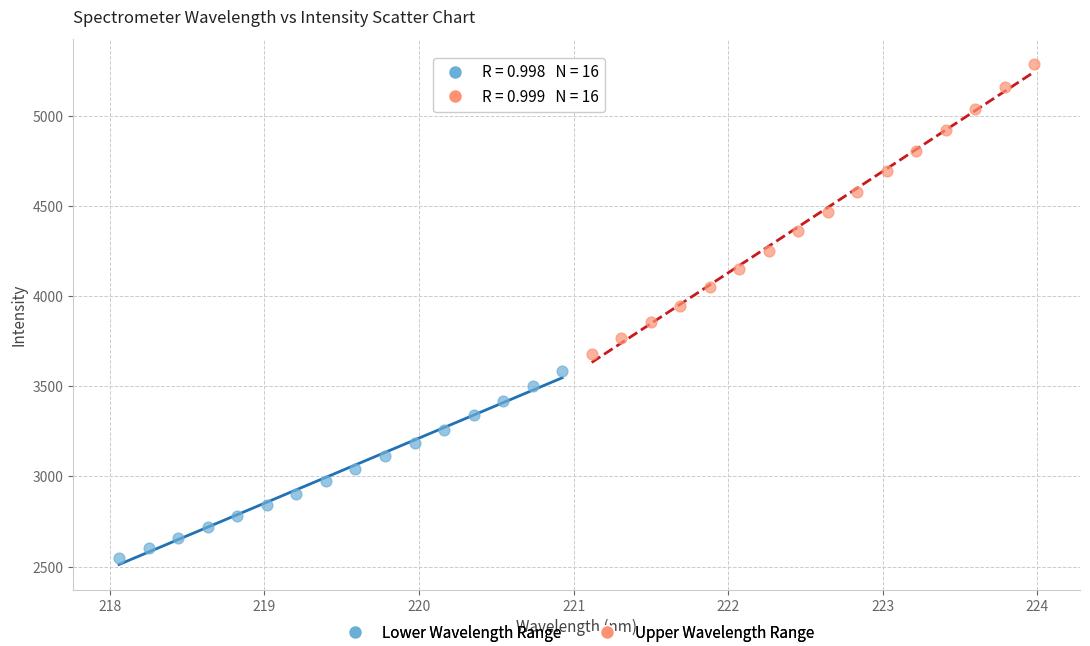

Which series reaches the minimum Y coordinate?

Lower Wavelength Range